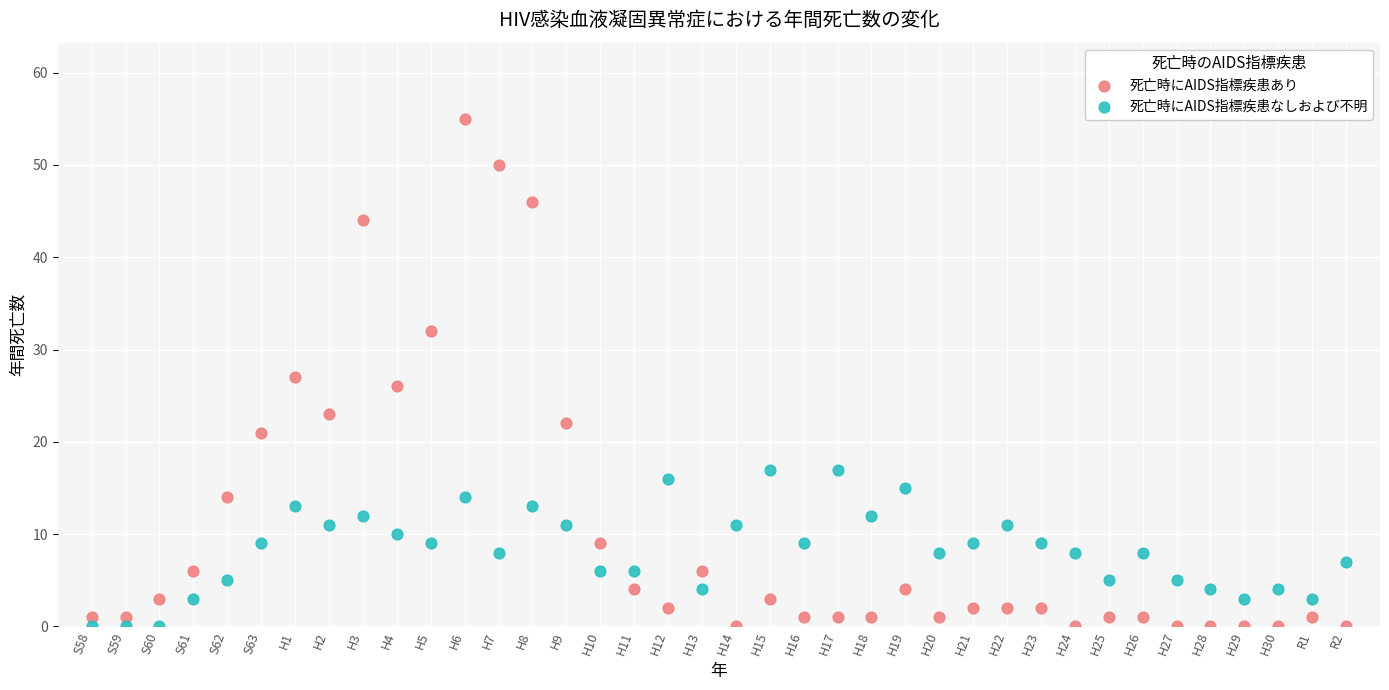

Which series reaches the maximum Y coordinate?

死亡時にAIDS指標疾患あり